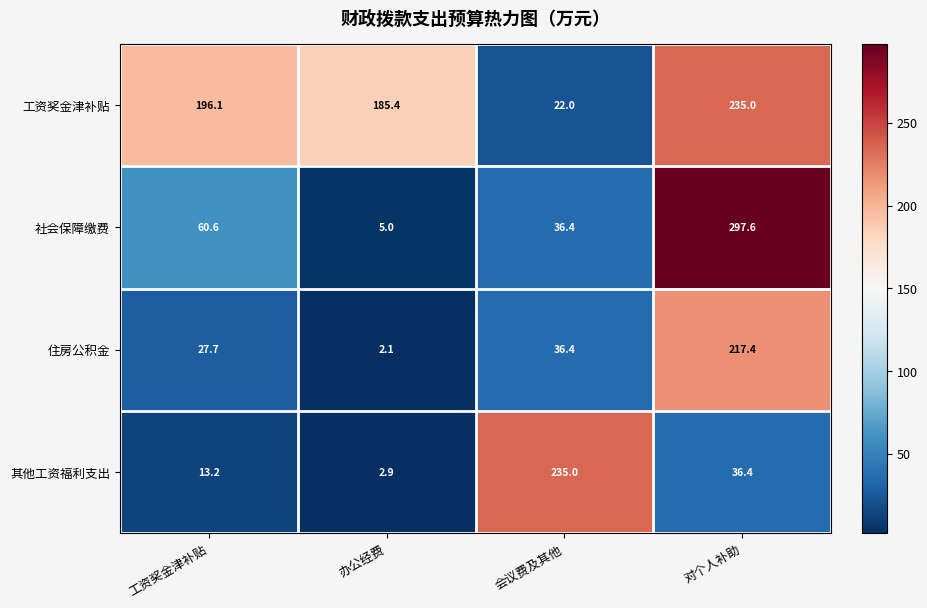

Read the 工资奖金津补贴 value at 办公经费.

185.4